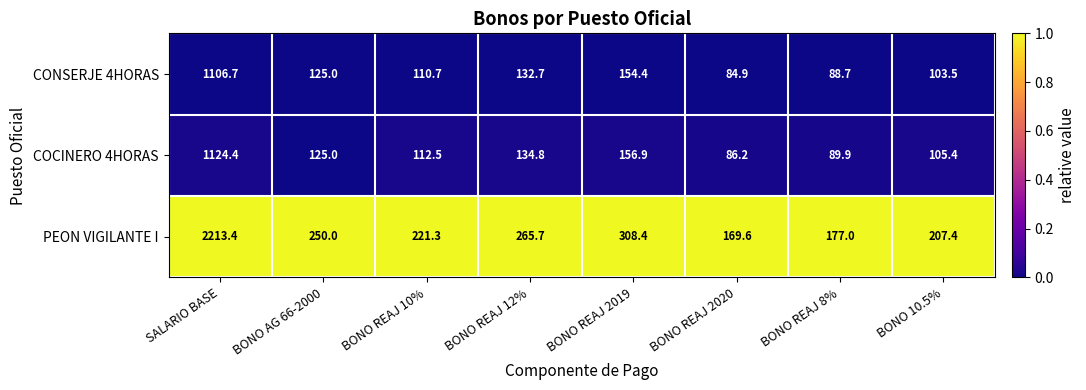

List the labels in order of COCINERO 4HORAS value, largest first.

SALARIO BASE, BONO REAJ 2019, BONO REAJ 12%, BONO AG 66-2000, BONO REAJ 10%, BONO 10.5%, BONO REAJ 8%, BONO REAJ 2020